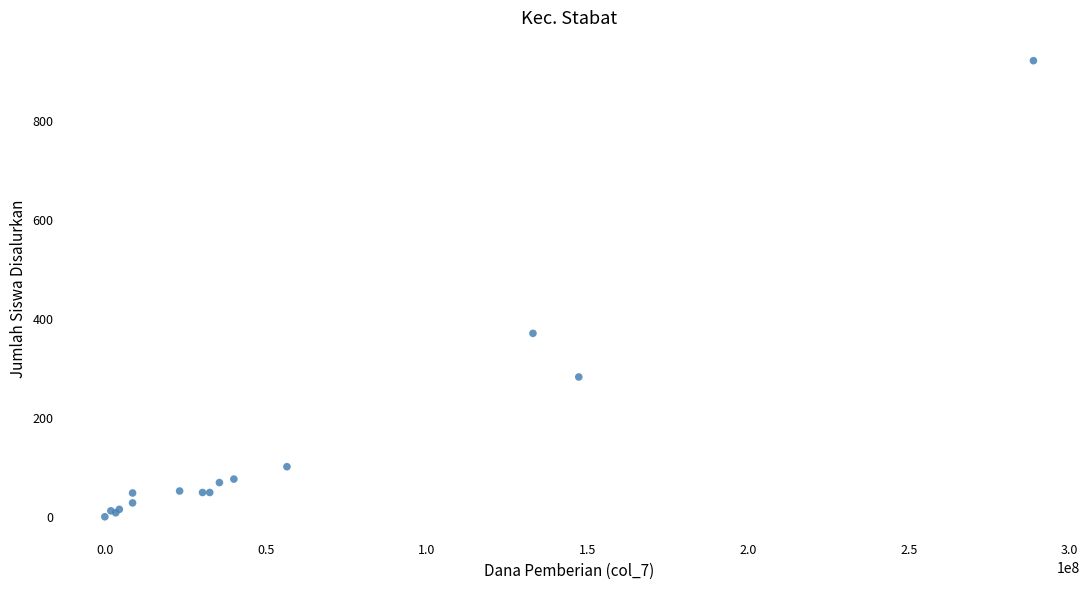

What Y value in the scatter plot is closest to 461?

371